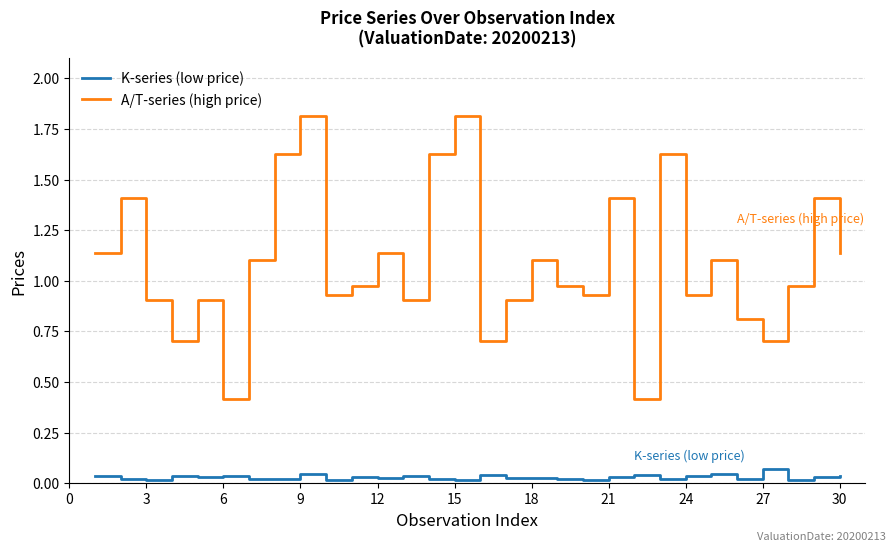

Does the chart have visible grid lines?

Yes